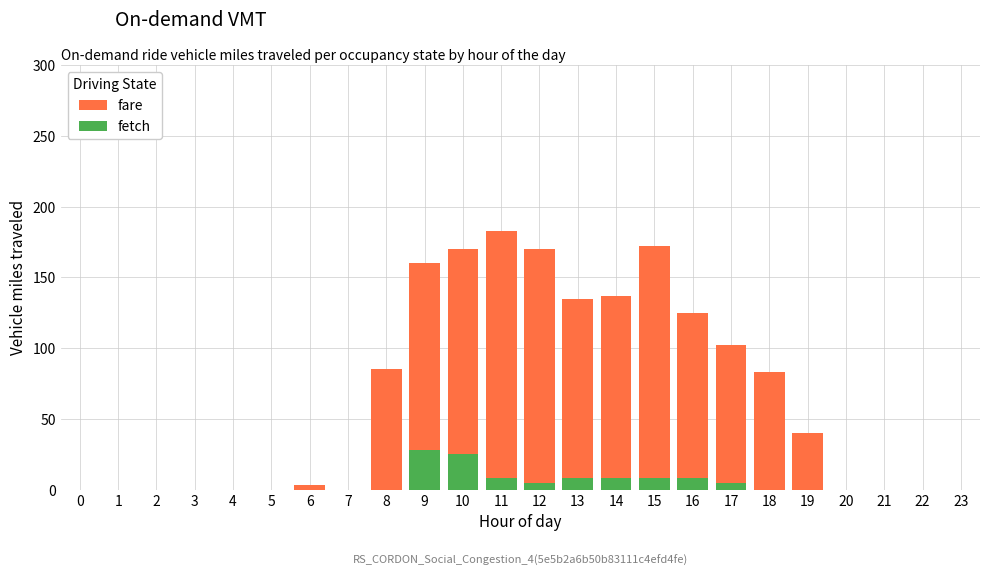

True or false: fare has a value of 170 at 10.

True